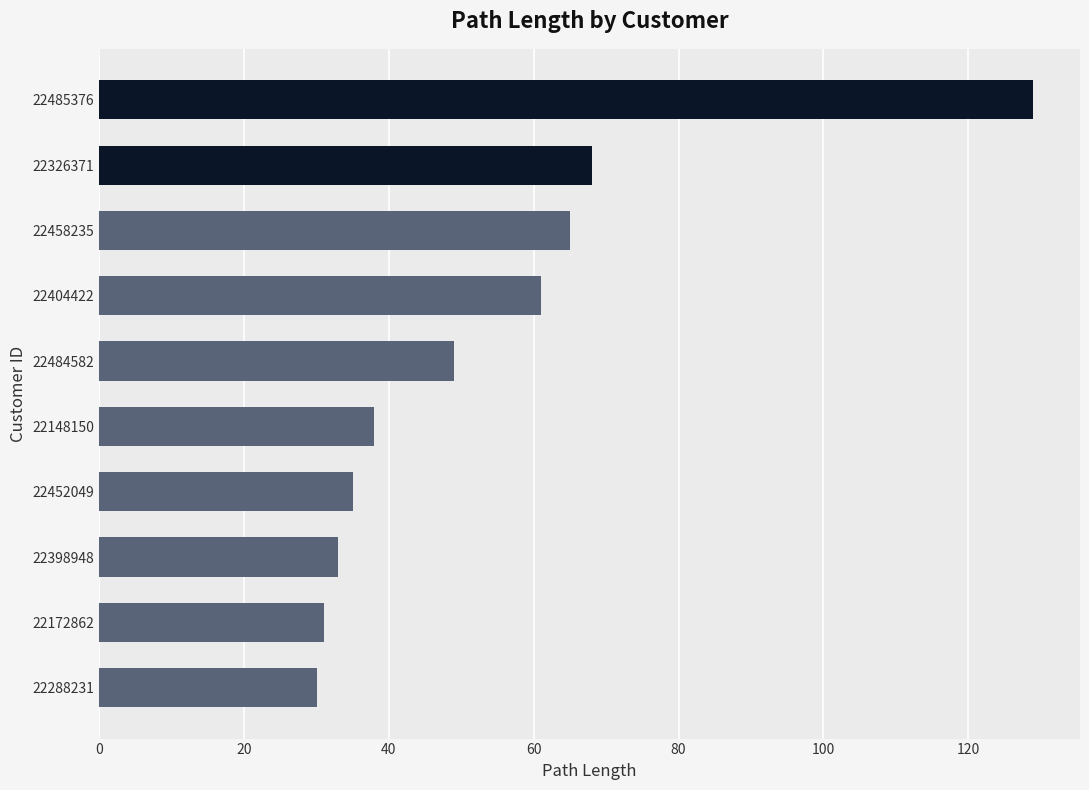

What is the difference between the second highest and minimum values?

38